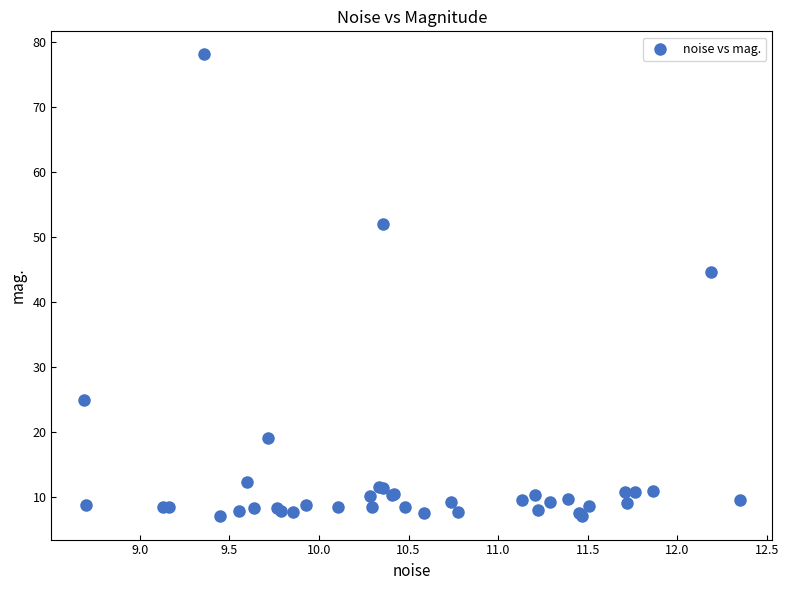

What Y value in the scatter plot is closest to 42?

44.6